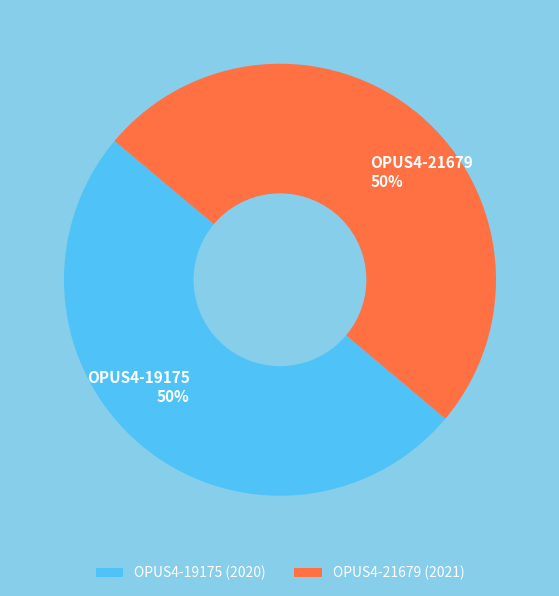

The OPUS4-19175 slice represents 43% of the pie. True or false?

False